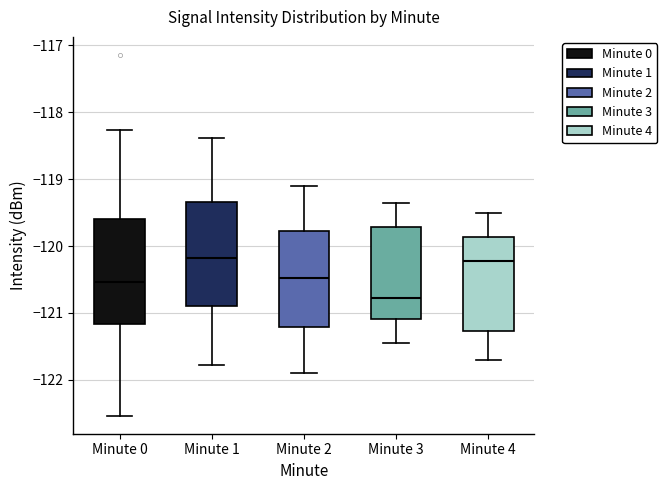

Which box's median line is the lowest?

Minute 3